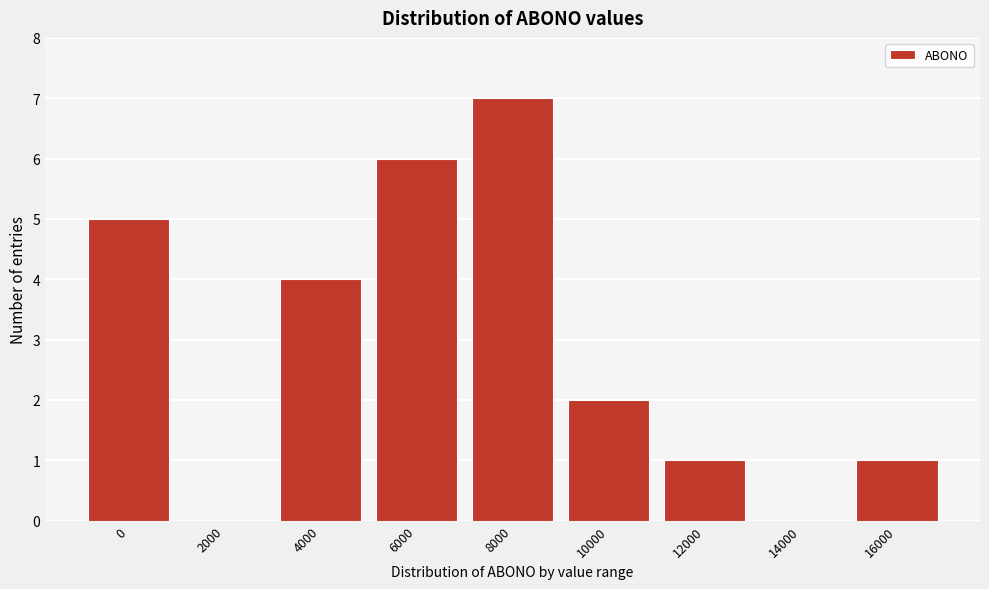

Reading left to right, list all the values displayed in this chart.

0=5	2000=0	4000=4	6000=6	8000=7	10000=2	12000=1	14000=0	16000=1